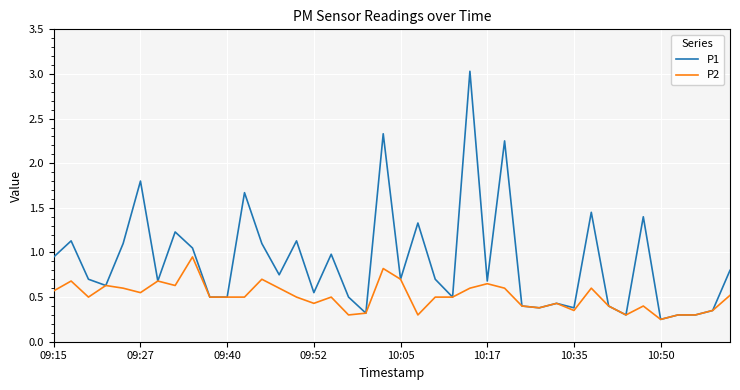

True or false: P2 has more than 2 interior local peaks.

True